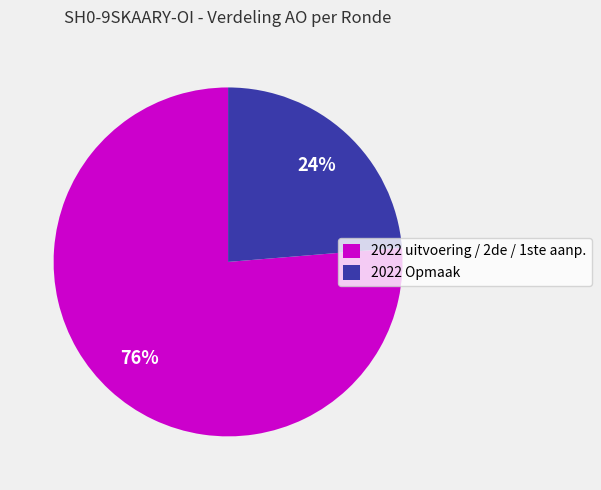

Do 2022 Opmaak and 2022 uitvoering / 2de / 1ste aanp. together represent more than half of the pie?

Yes